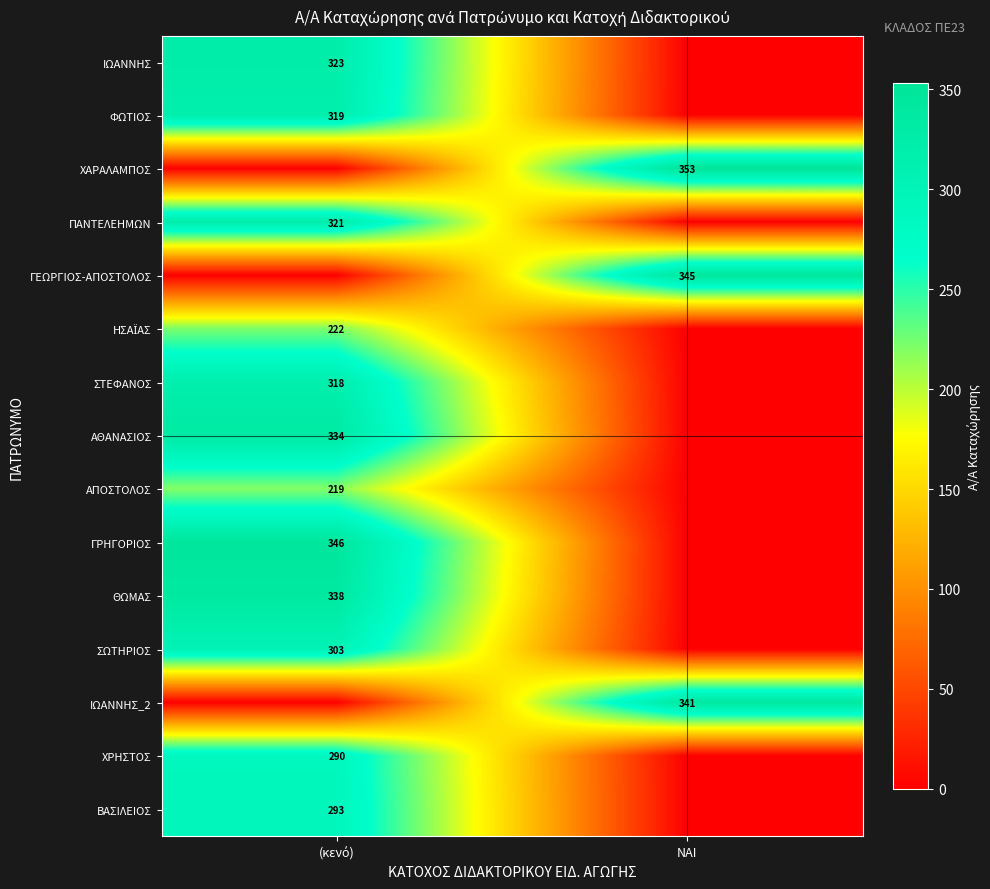

How many data points does each series have?

2